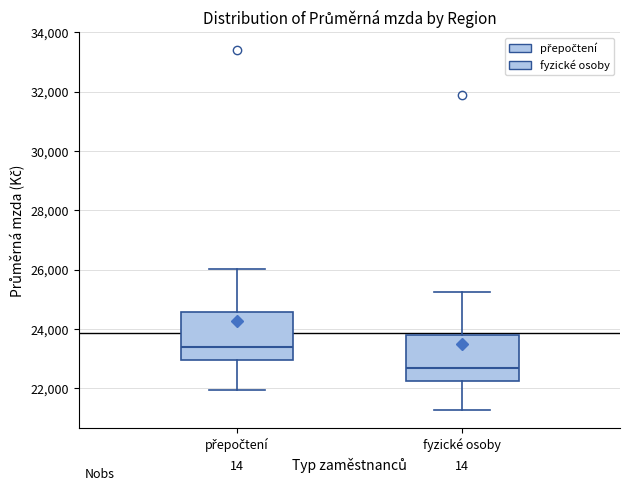

Reading left to right, read every box against the y-axis: the position of its median line, the range the box covers, and the ends of its whiskers. The values are not printed on the chart, so give them approximately, as read against the axis.

přepočtení: median 23400, box 23000 to 24600, whiskers 22000 to 26000
fyzické osoby: median 22600, box 22200 to 23800, whiskers 21200 to 25200